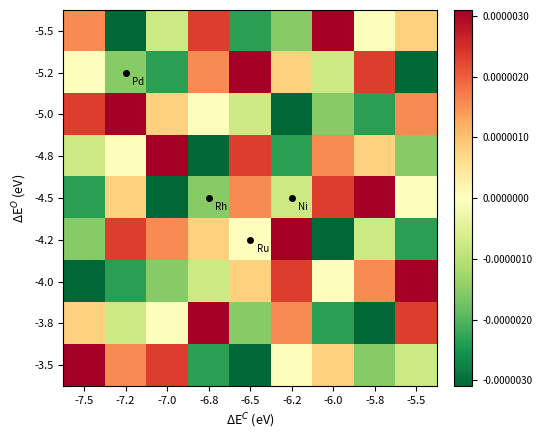

How many series are shown in this chart?

9